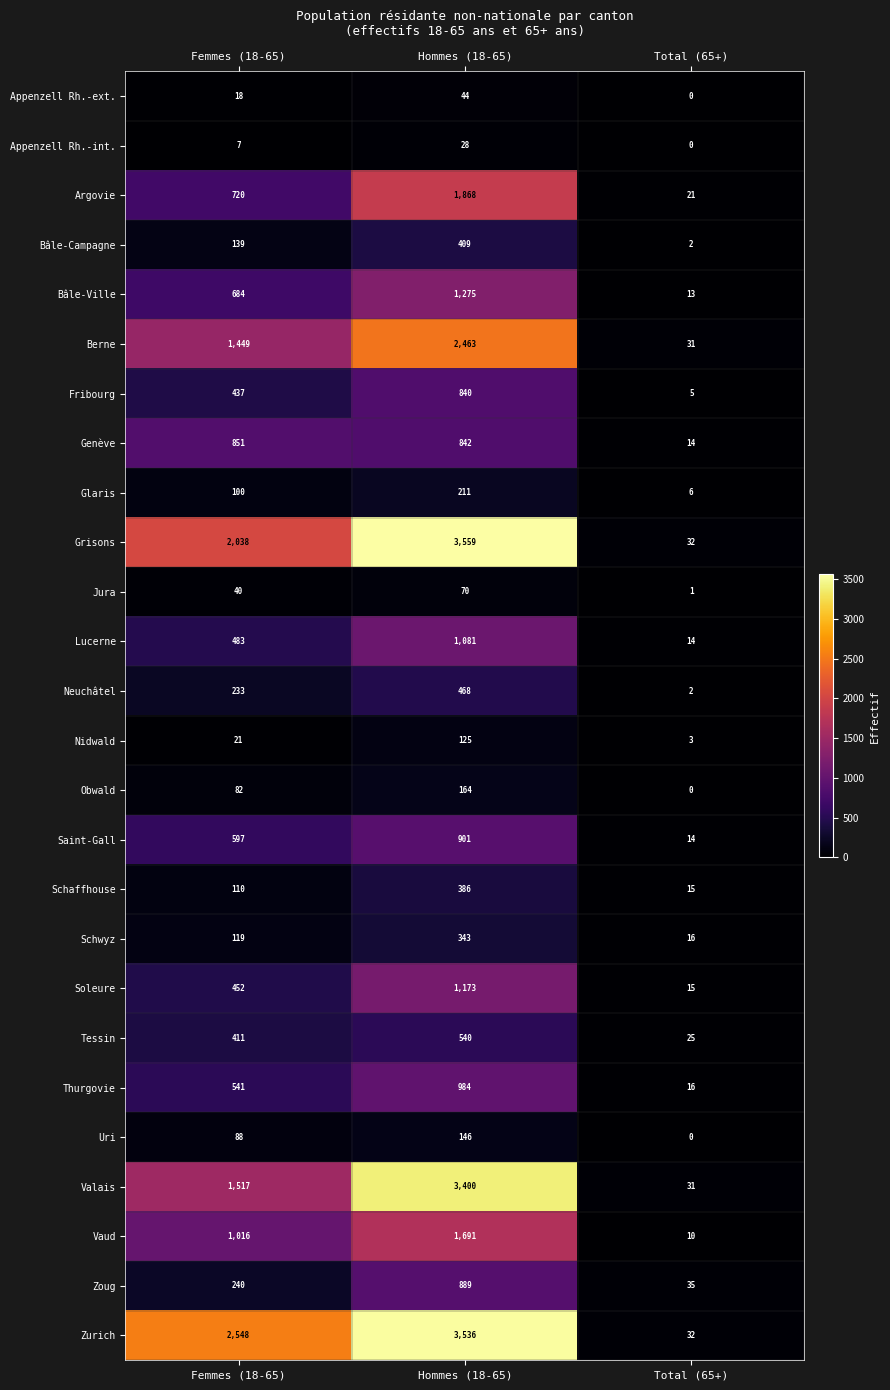

What is the spread (max minus min) of values at Femmes (18-65)?

2541